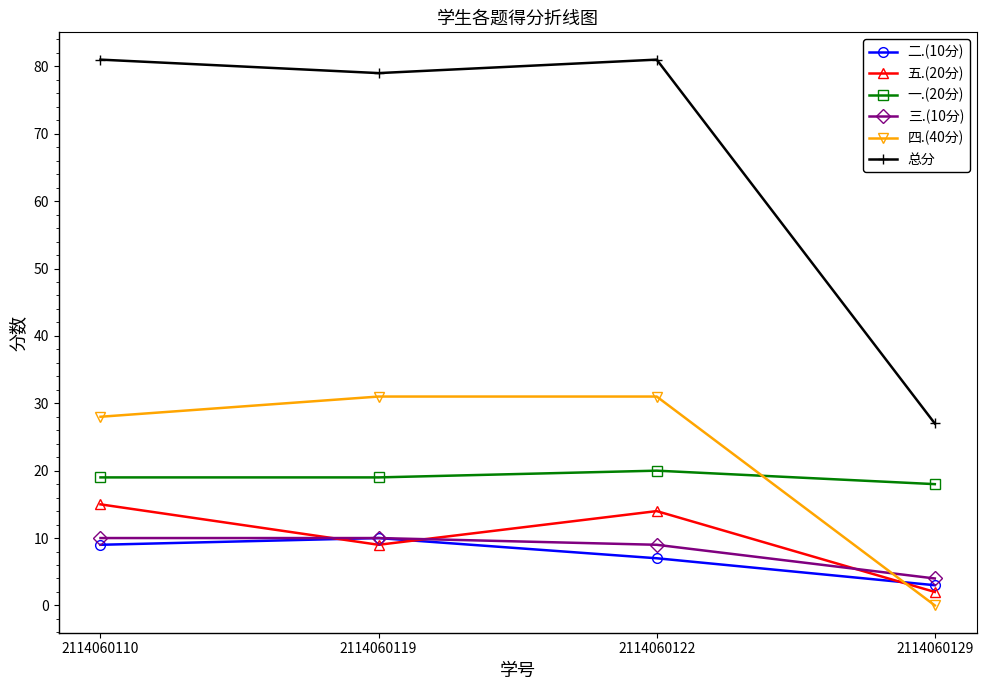

What is the value of the 三.(10分) point at the 1st from the left?

10